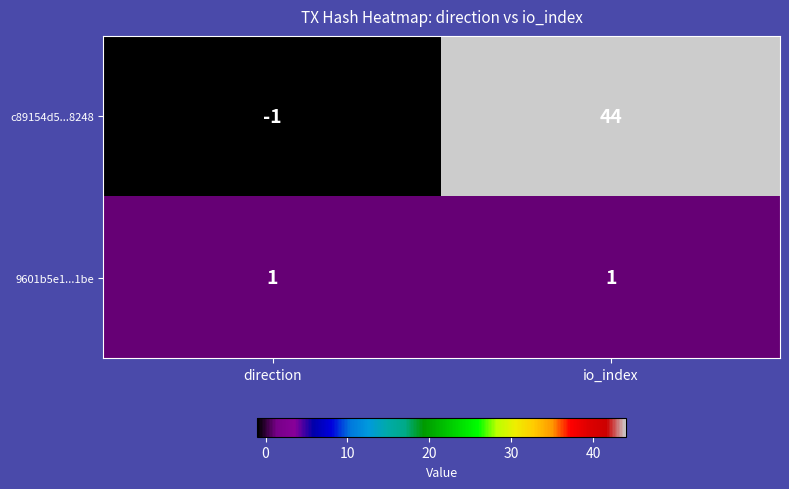

The value of 9601b5e1...1be at io_index is 1. True or false?

True